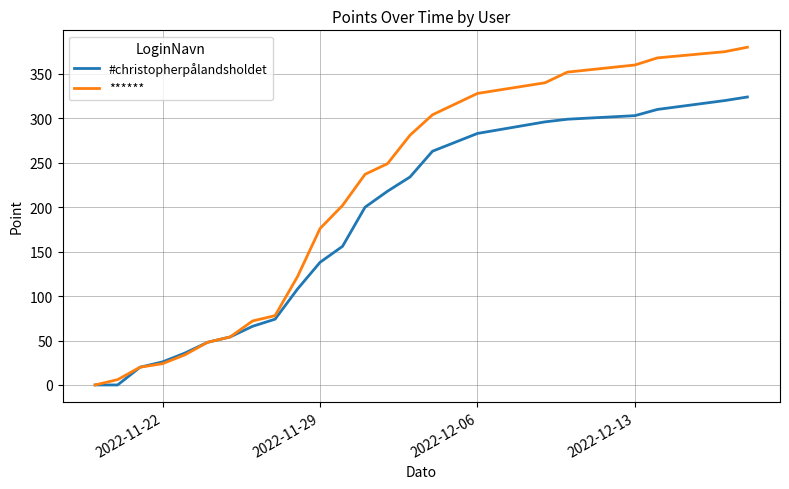

What is the average value of the ****** series?

197